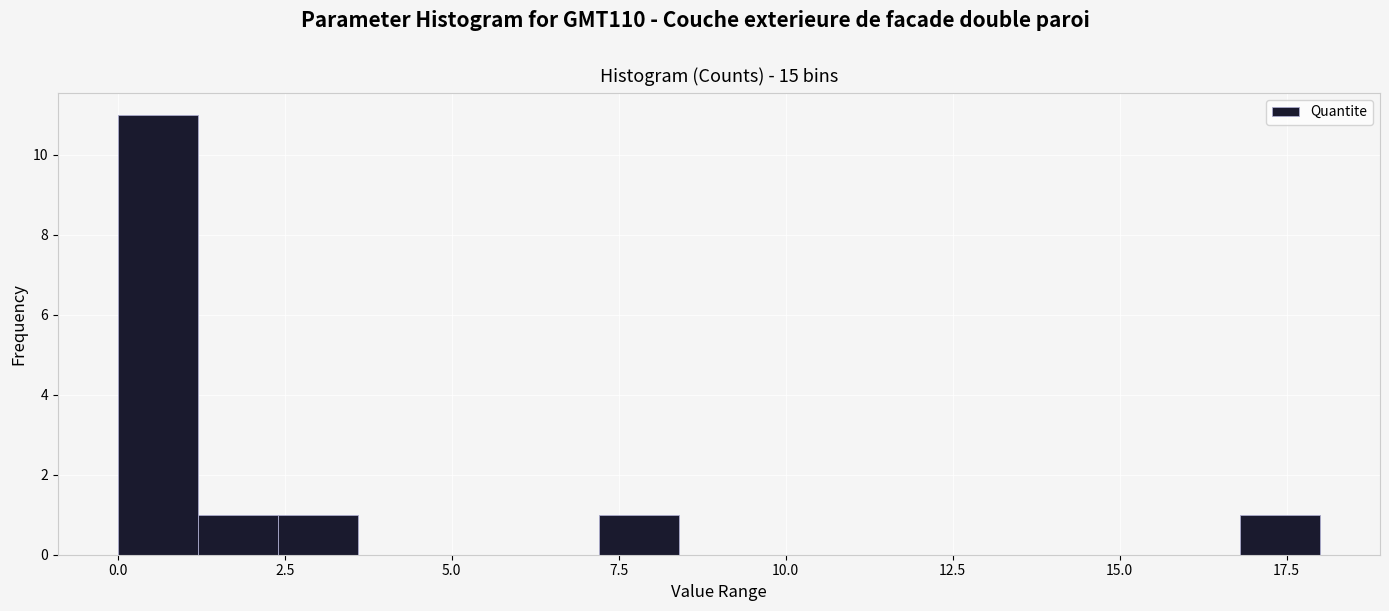

Around what value on the x-axis is the tallest bar? Give the approximate position of its centre, as read against the axis.

0.5